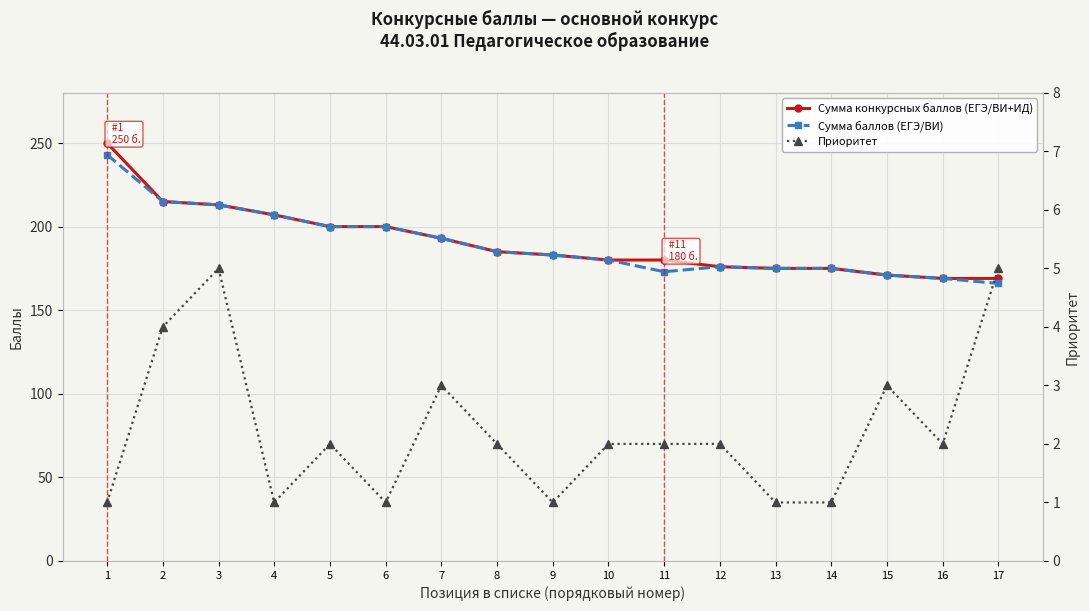

How many Приоритет values are between 1 and 3?

14